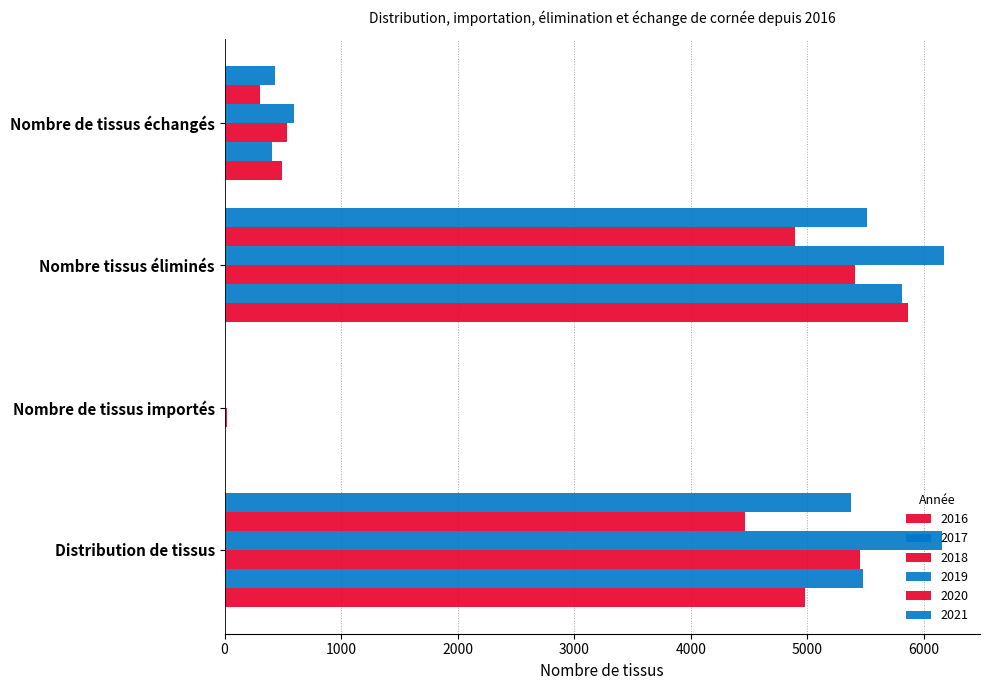

What is the label of the 3rd bar from the left?

Nombre tissus éliminés